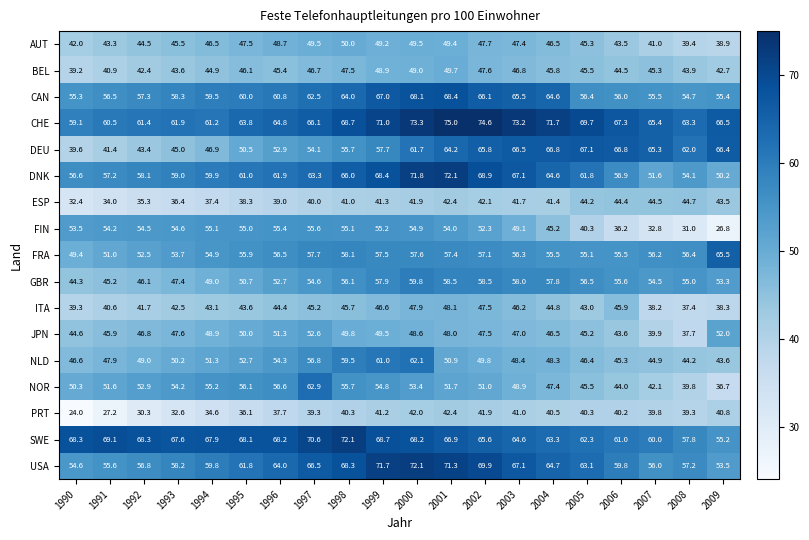

What is the difference between the highest and lowest values at 2000?

31.4